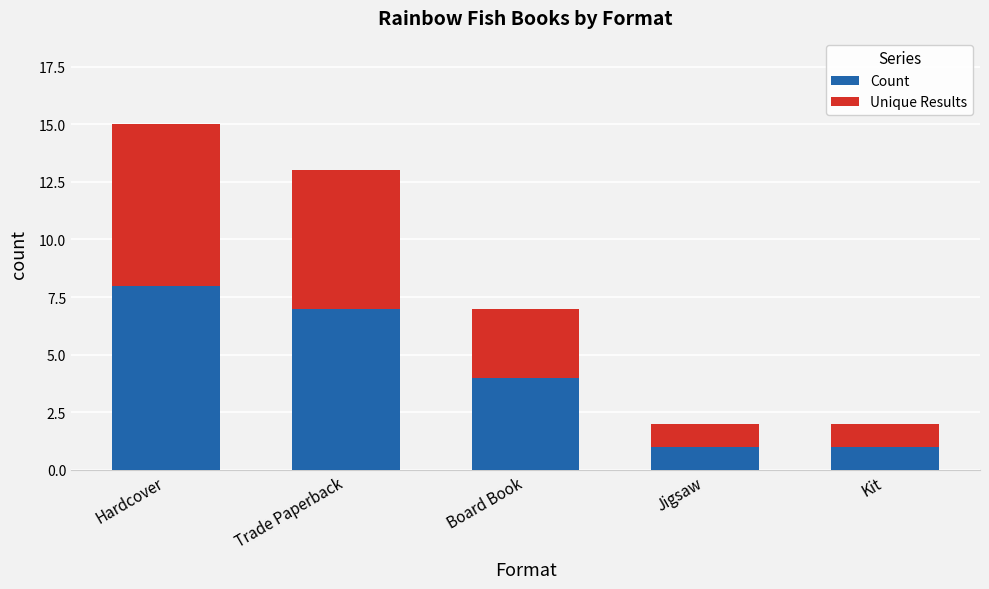

What is the total value across all series at Trade Paperback?

13